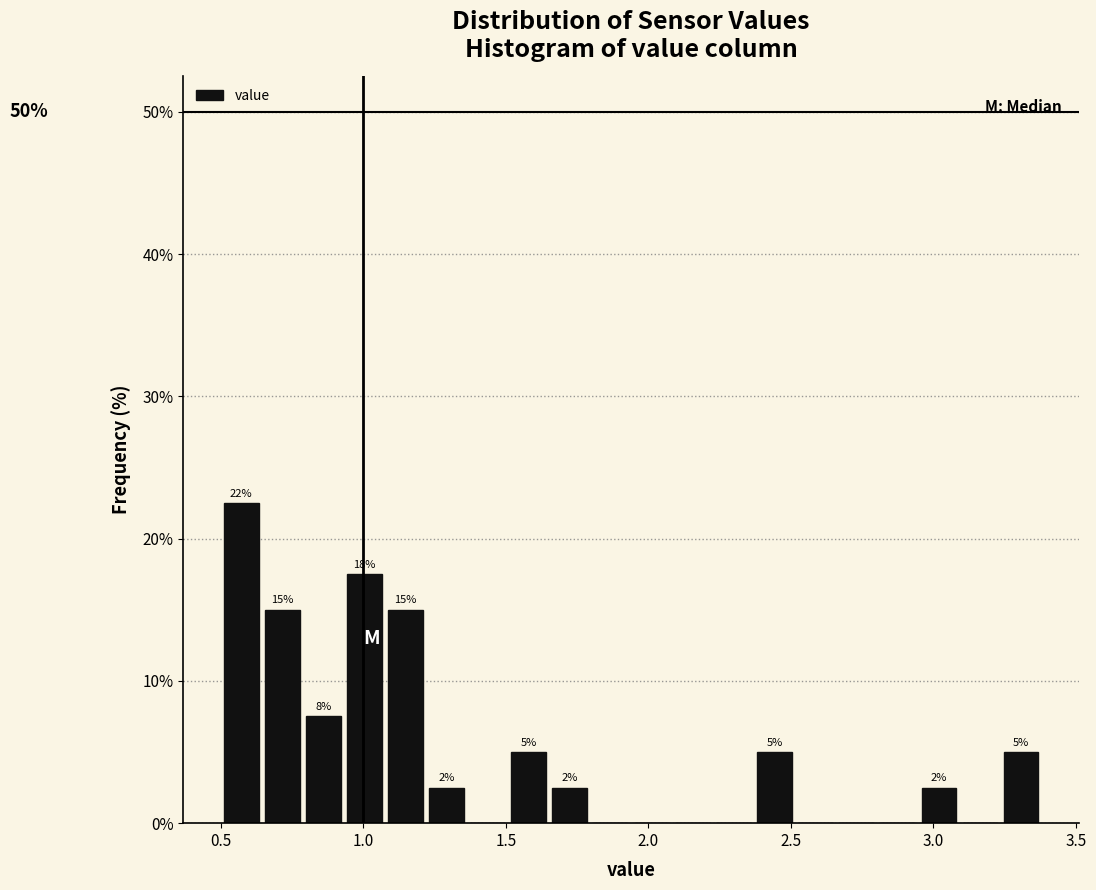

Read against the x-axis, roughly where is the centre of the tallest bar?

0.55